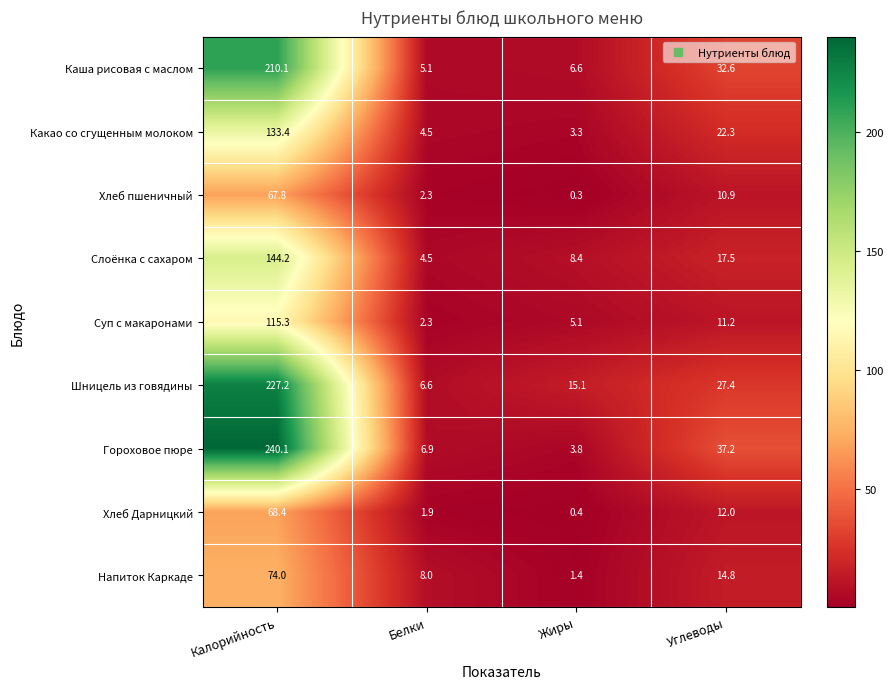

At which category is the sum across all series the highest?

Калорийность